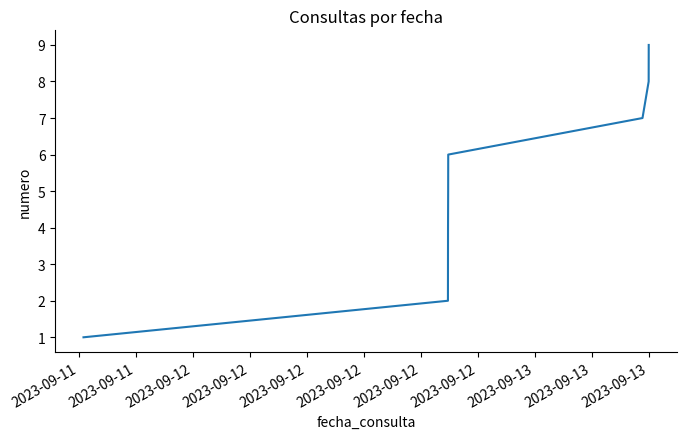

True or false: the data shows 2 at 2023-09-12.

False